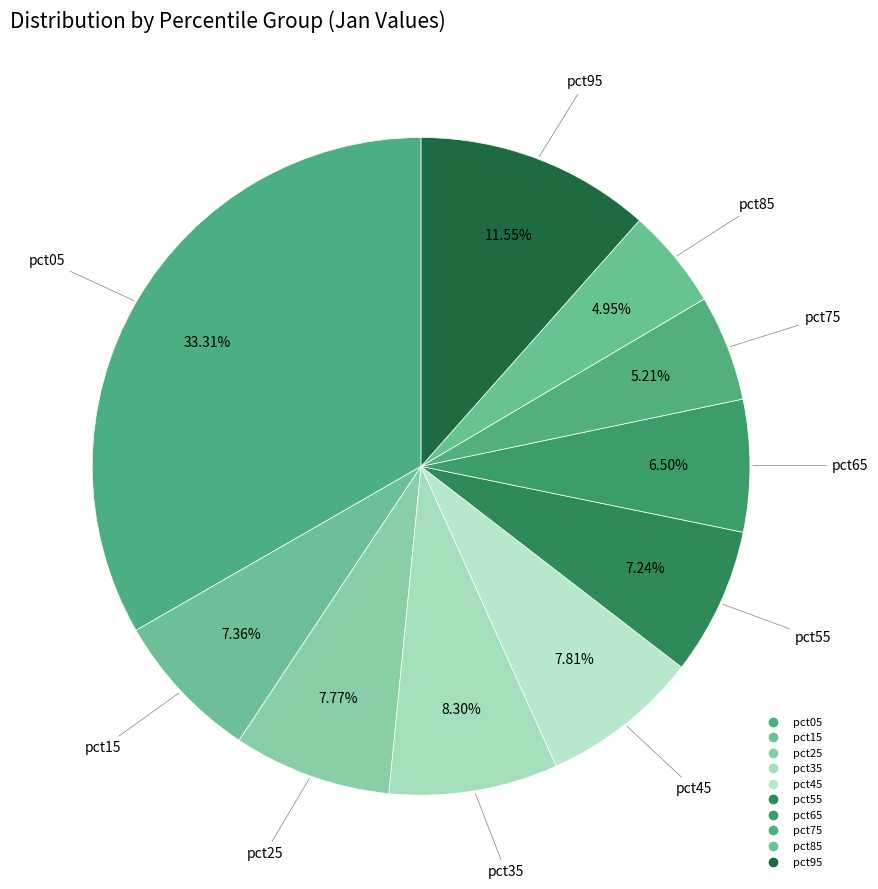

How many segments does this pie chart have?

10